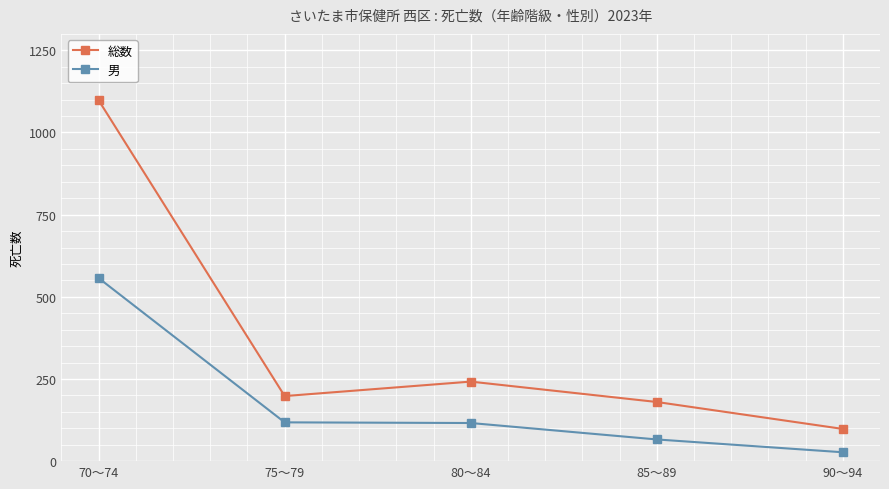

What is the difference between the 総数 values at 85～89 and 75～79?

18